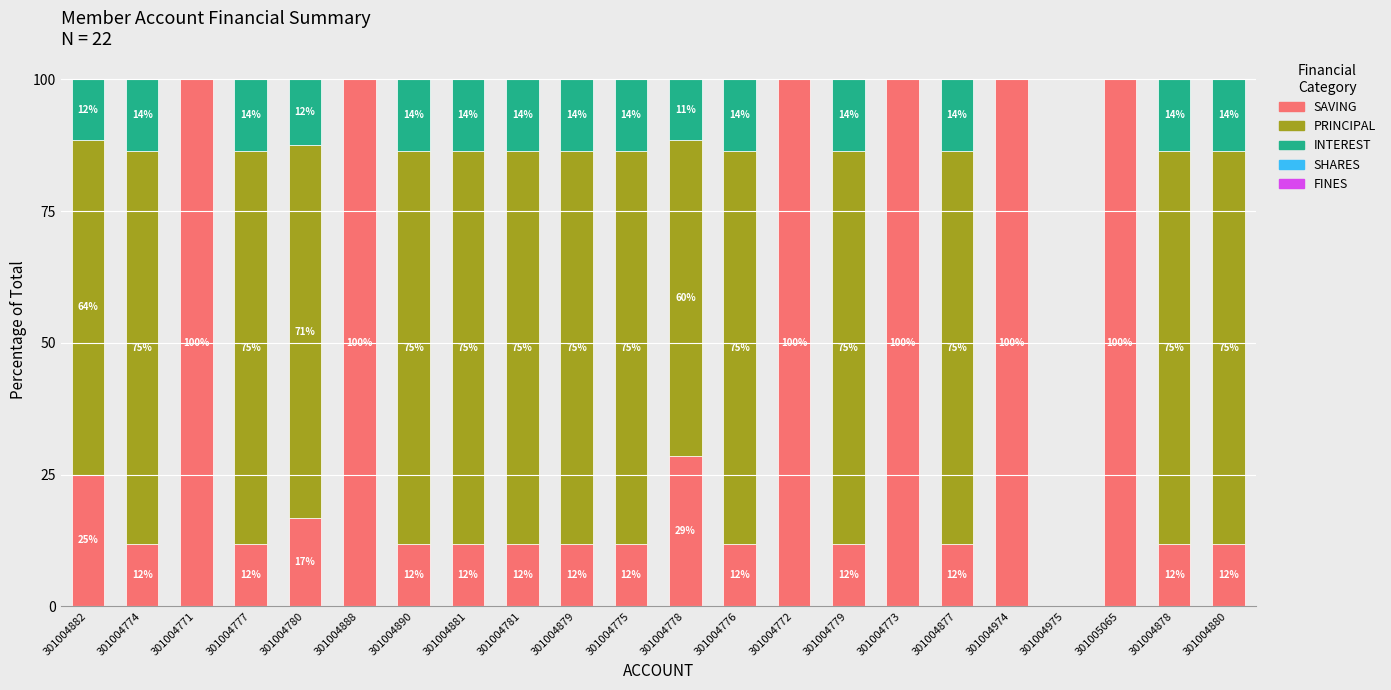

What is the label of the 12th bar from the left?

301004778